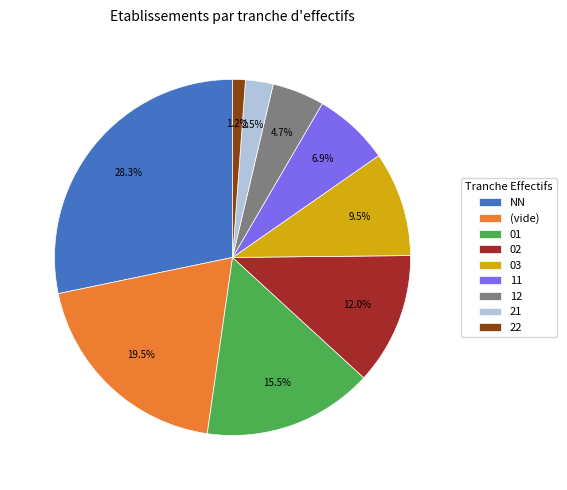

Combined, do 21 and NN account for over 50%?

No